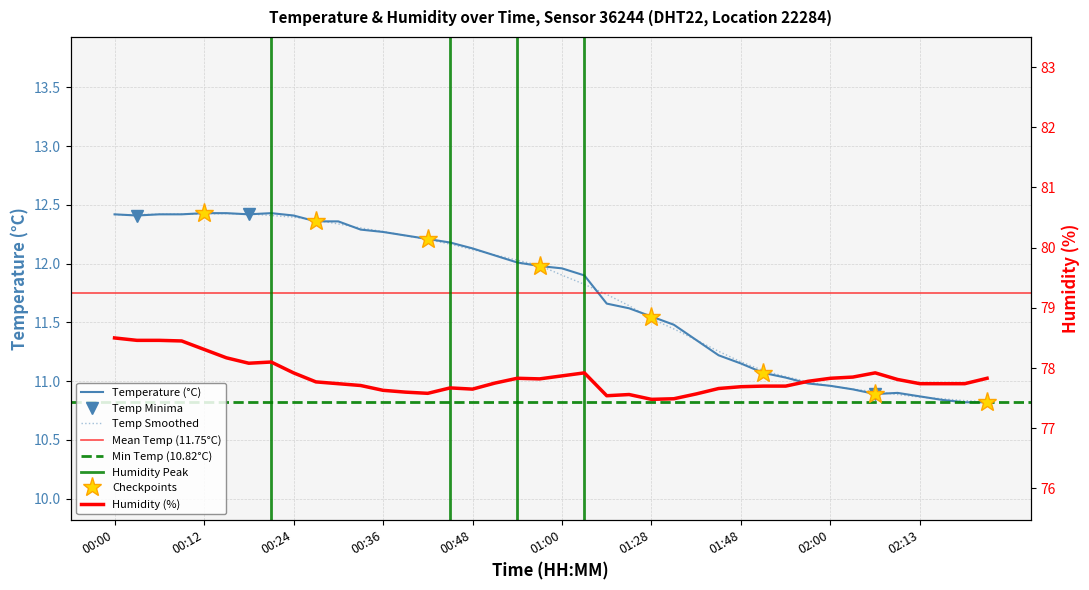

Reading right to left, what are all the values shown in this chart?

temperature: 02:22=10.8	02:19=10.8	02:16=10.8	02:13=10.9	02:10=10.9	02:07=10.9	02:04=10.9	02:00=11.0	01:57=11.0	01:54=11.0	01:51=11.1	01:48=11.2	01:45=11.2	01:38=11.3	01:31=11.5	01:28=11.6	01:24=11.6	01:21=11.7	01:03=11.9	01:00=12.0	00:57=12.0	00:54=12.0	00:51=12.1	00:48=12.1	00:45=12.2	00:42=12.2	00:39=12.2	00:36=12.3	00:33=12.3	00:30=12.4	00:27=12.4	00:24=12.4	00:21=12.4	00:18=12.4	00:15=12.4	00:12=12.4	00:09=12.4	00:06=12.4	00:03=12.4	00:00=12.4
humidity: 02:22=77.8	02:19=77.7	02:16=77.7	02:13=77.7	02:10=77.8	02:07=77.9	02:04=77.8	02:00=77.8	01:57=77.8	01:54=77.7	01:51=77.7	01:48=77.7	01:45=77.7	01:38=77.6	01:31=77.5	01:28=77.5	01:24=77.6	01:21=77.5	01:03=77.9	01:00=77.9	00:57=77.8	00:54=77.8	00:51=77.8	00:48=77.7	00:45=77.7	00:42=77.6	00:39=77.6	00:36=77.6	00:33=77.7	00:30=77.7	00:27=77.8	00:24=77.9	00:21=78.1	00:18=78.1	00:15=78.2	00:12=78.3	00:09=78.5	00:06=78.5	00:03=78.5	00:00=78.5